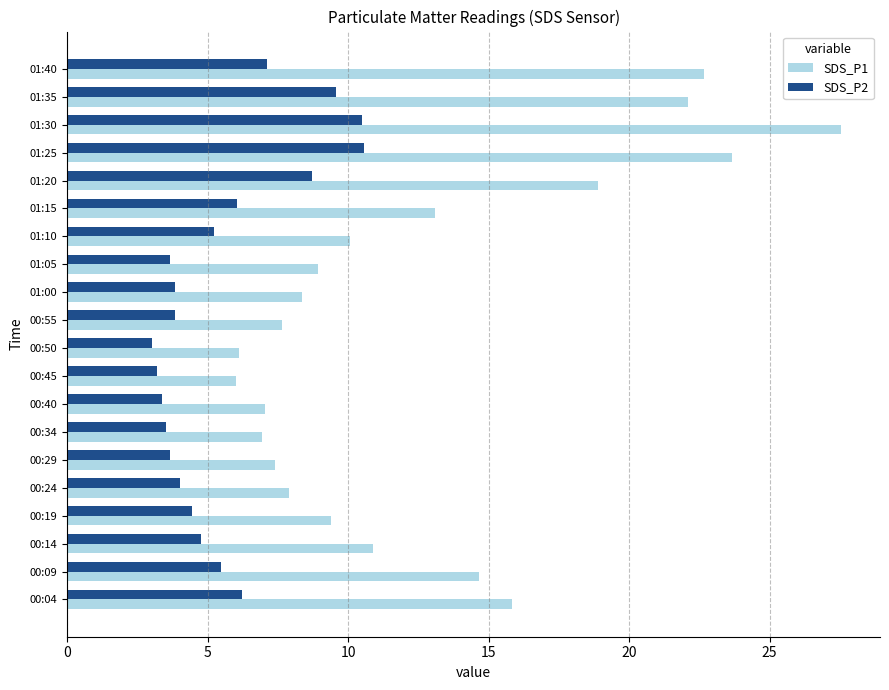

The value of SDS_P2 at 00:29 is 3.6. True or false?

True